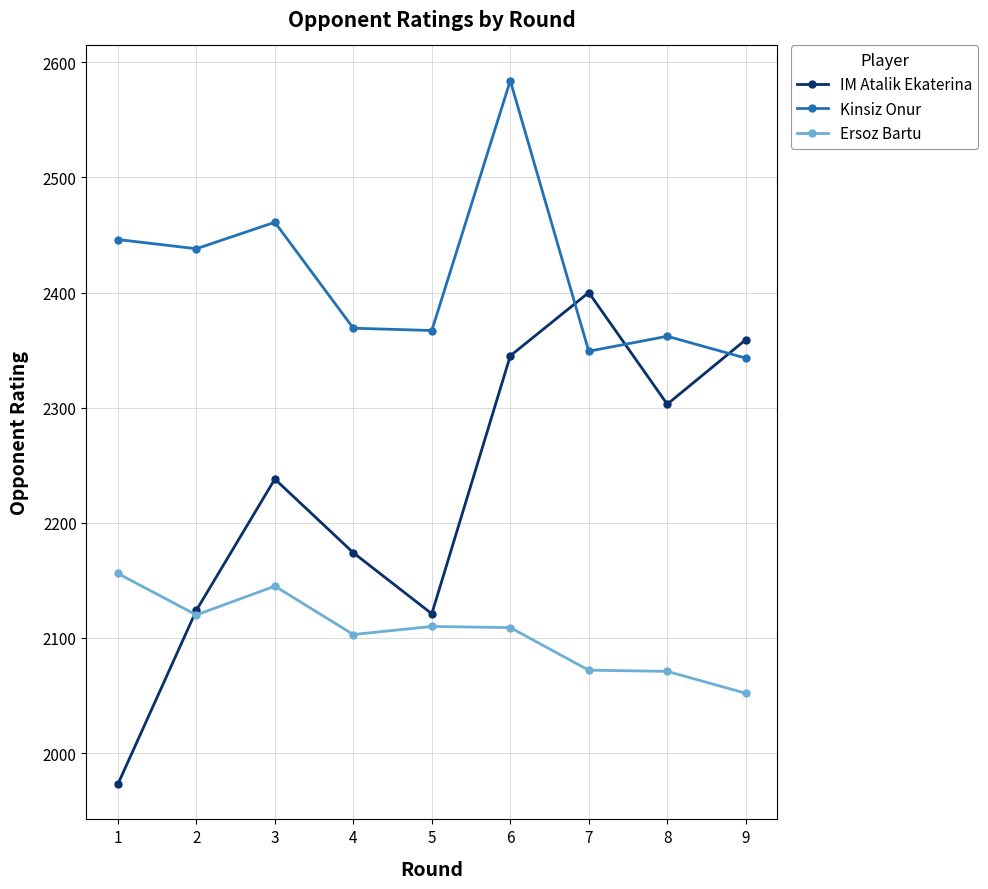

What is the sum of the Kinsiz Onur values at 8 and 2?

4800